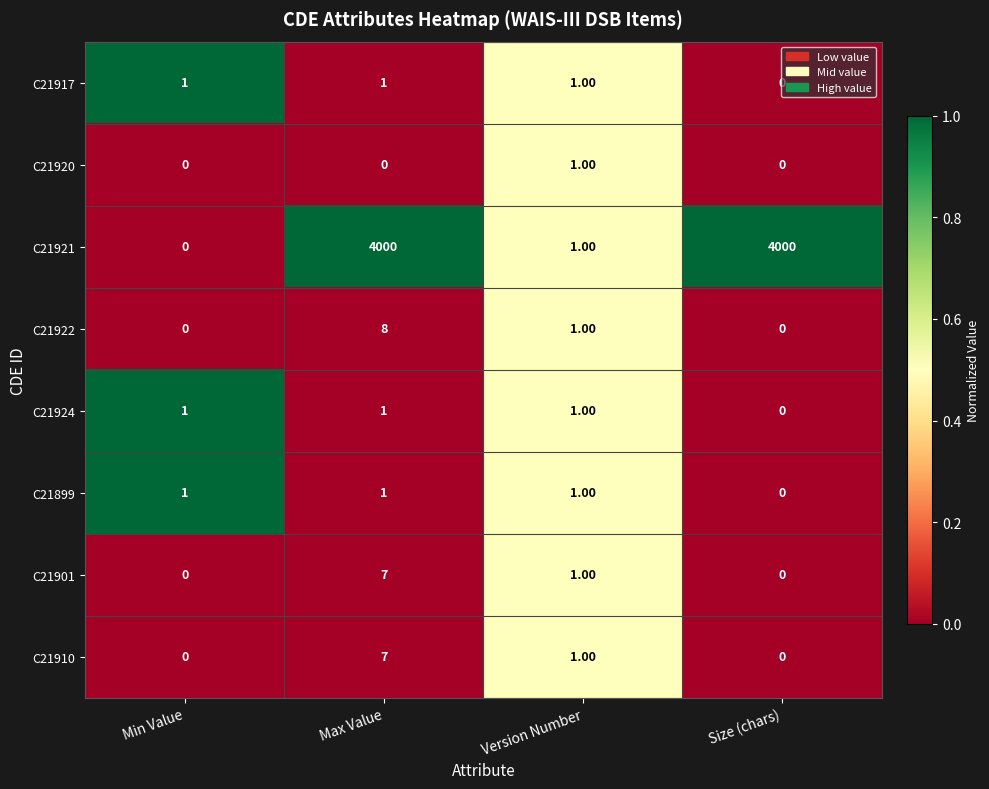

Which category has the lowest value in the C21899 series?

Size (chars)